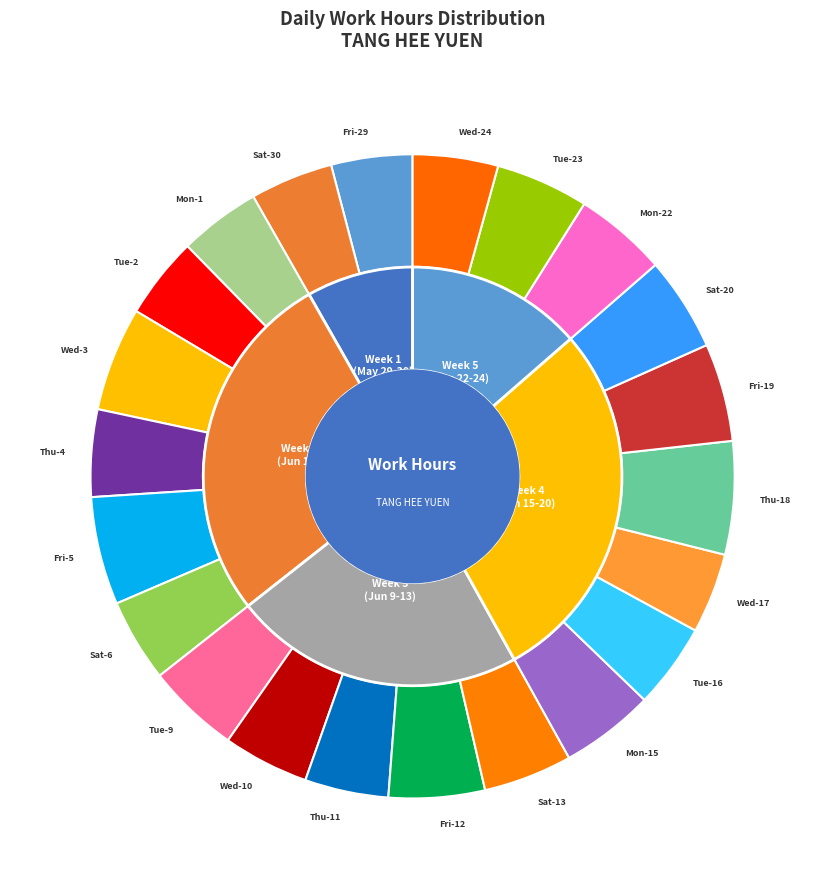

Count the number of slices in the pie.

22